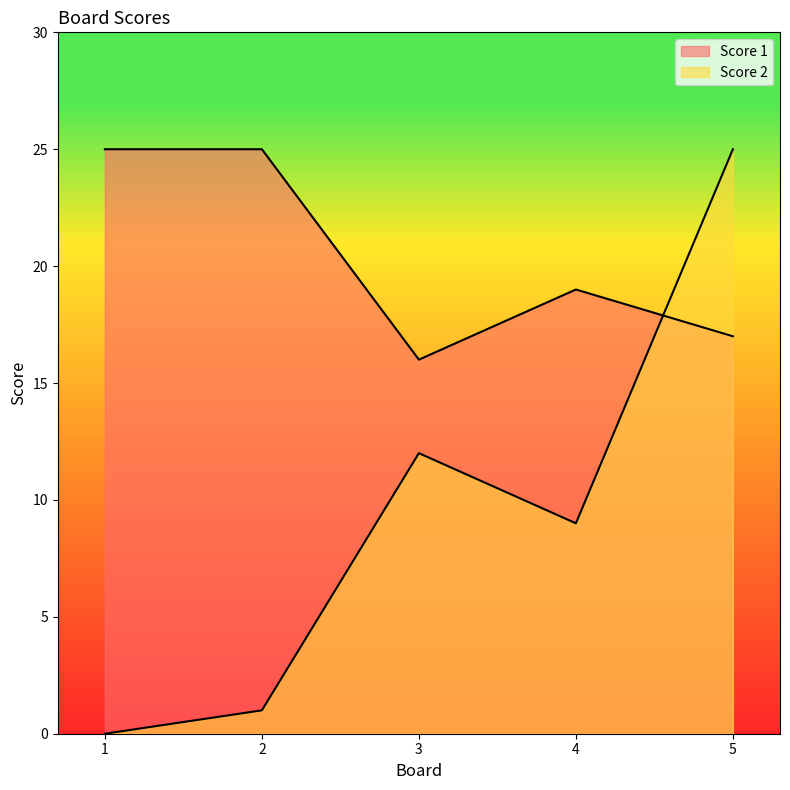

Does the chart have visible grid lines?

No